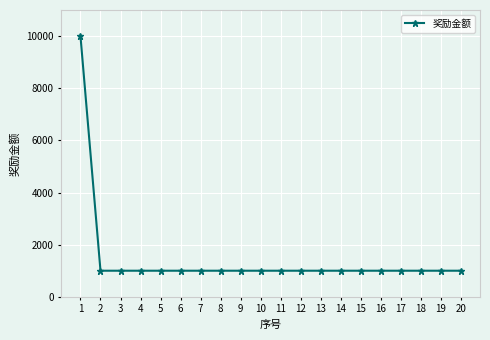

What is the greatest value displayed?

10000